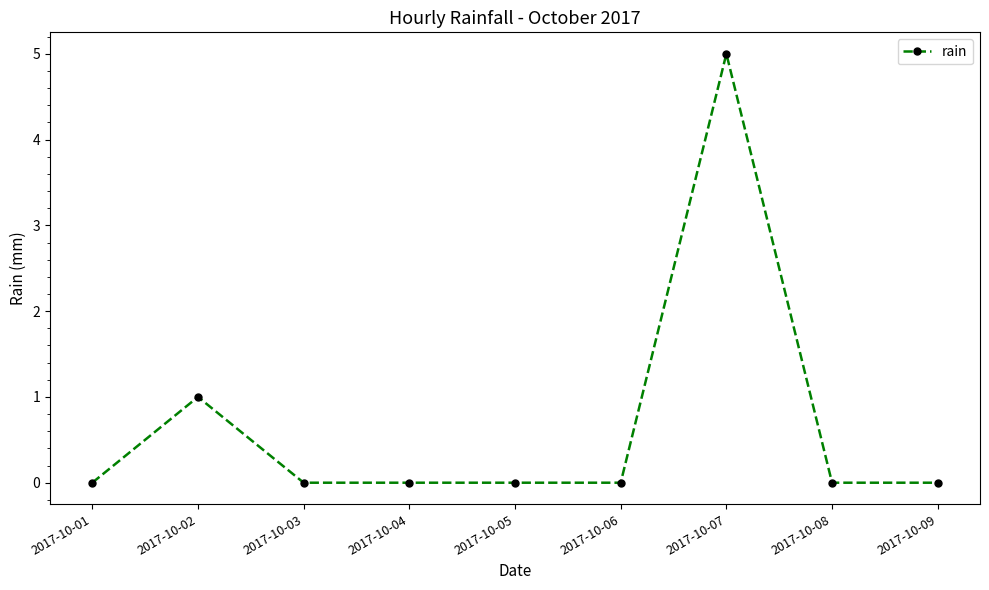

What is the difference between the second highest and second lowest values?

1